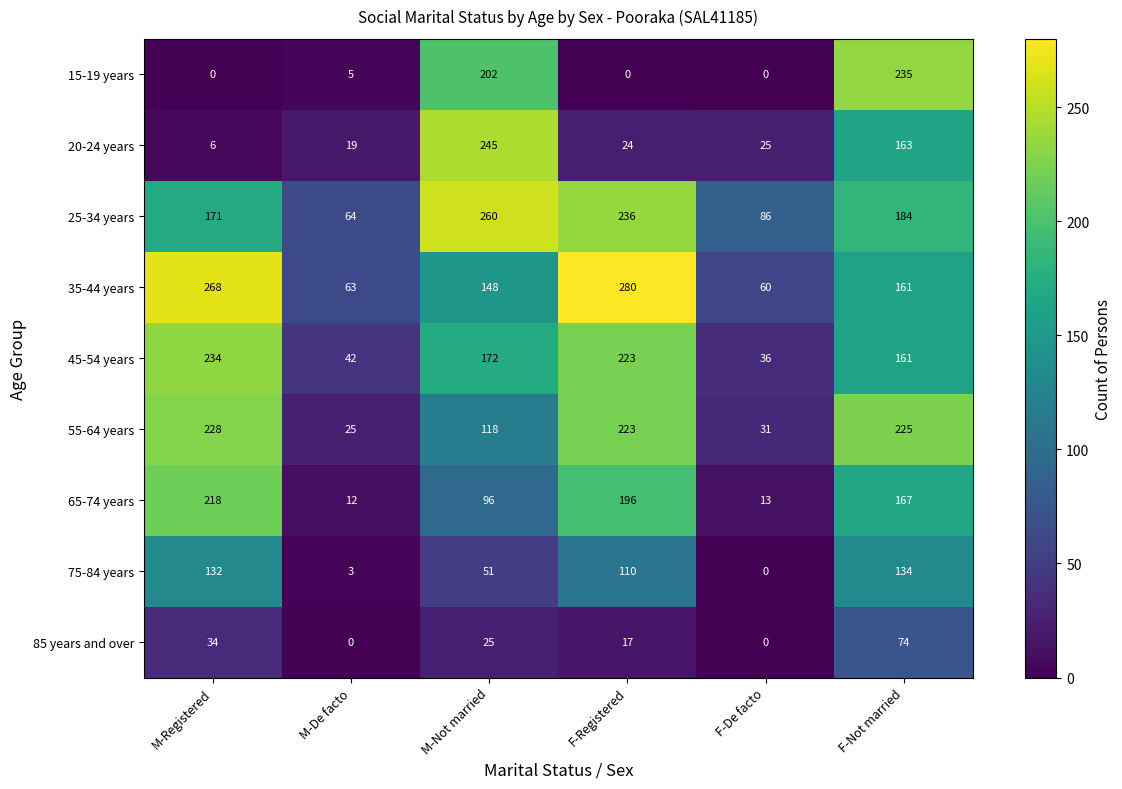

At which label does 35-44 years first exceed 161?

M-Registered